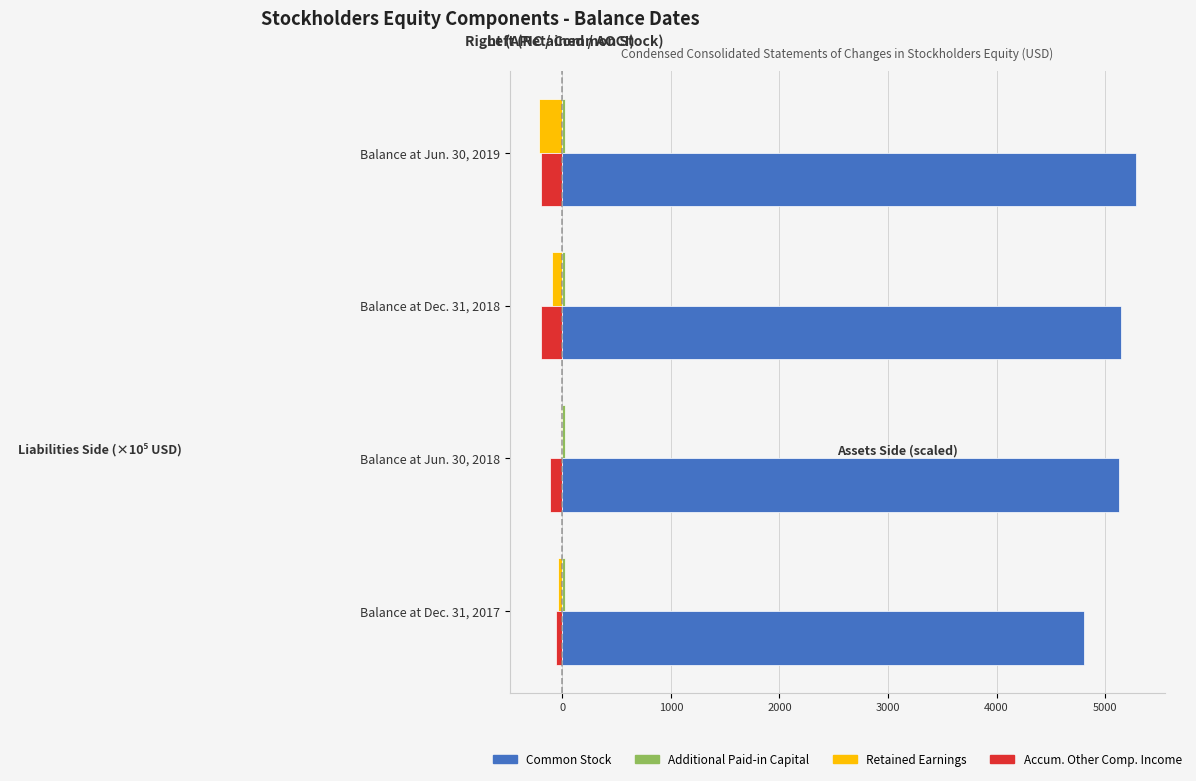

What is the greatest value displayed?

5281.9